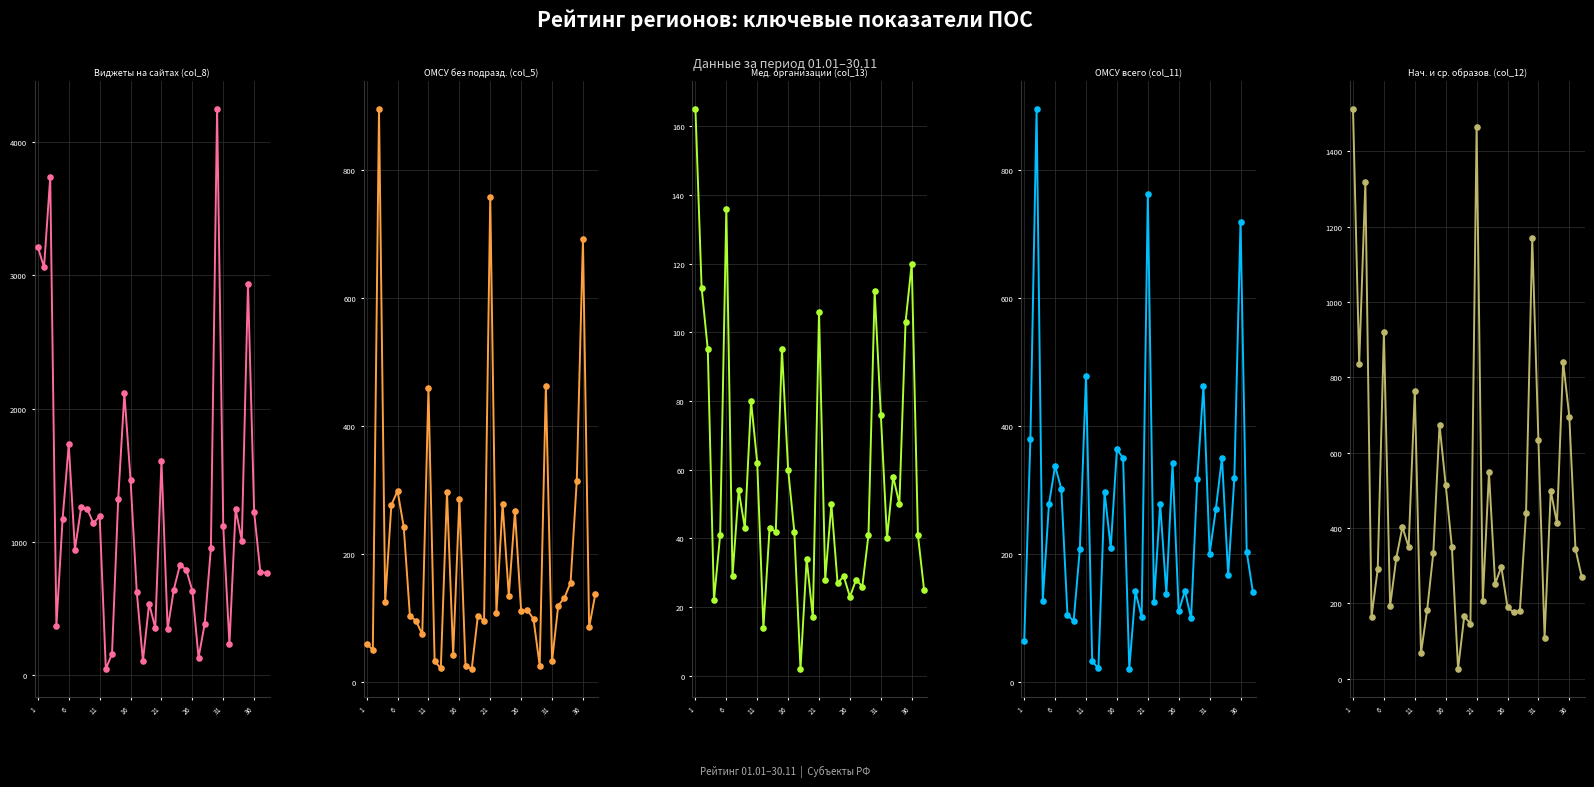

Is the value of Виджеты на сайтах (col_8) at 16 greater than the value of ОМСУ всего (col_11) at 34?

Yes